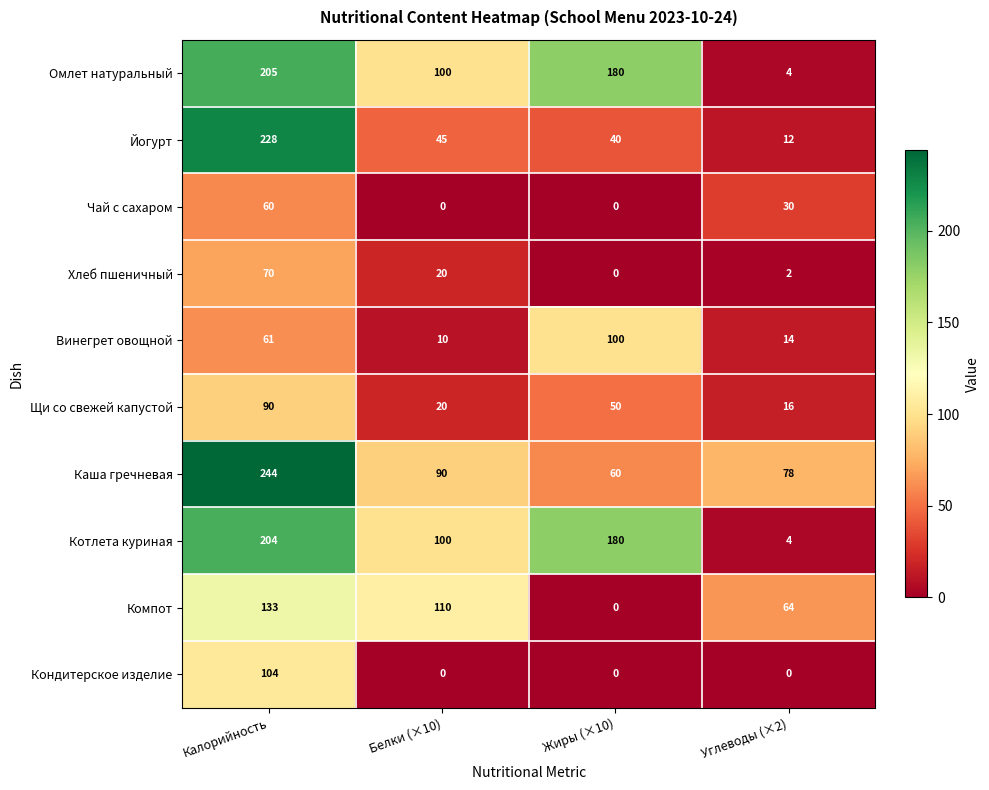

What is the spread (max minus min) of values at Белки (×10)?

110